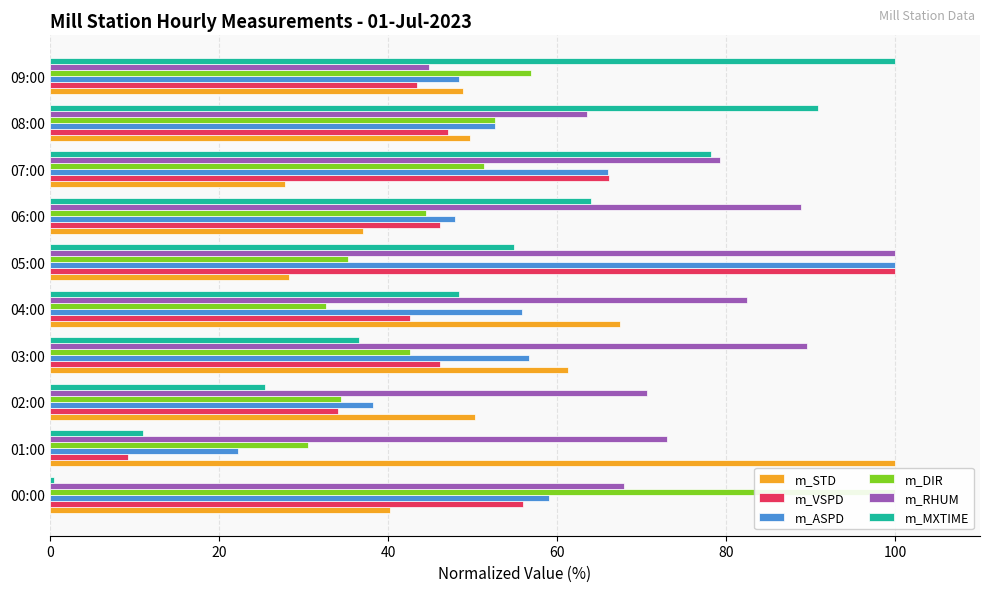

What is the average value of the m_RHUM series?

76.0